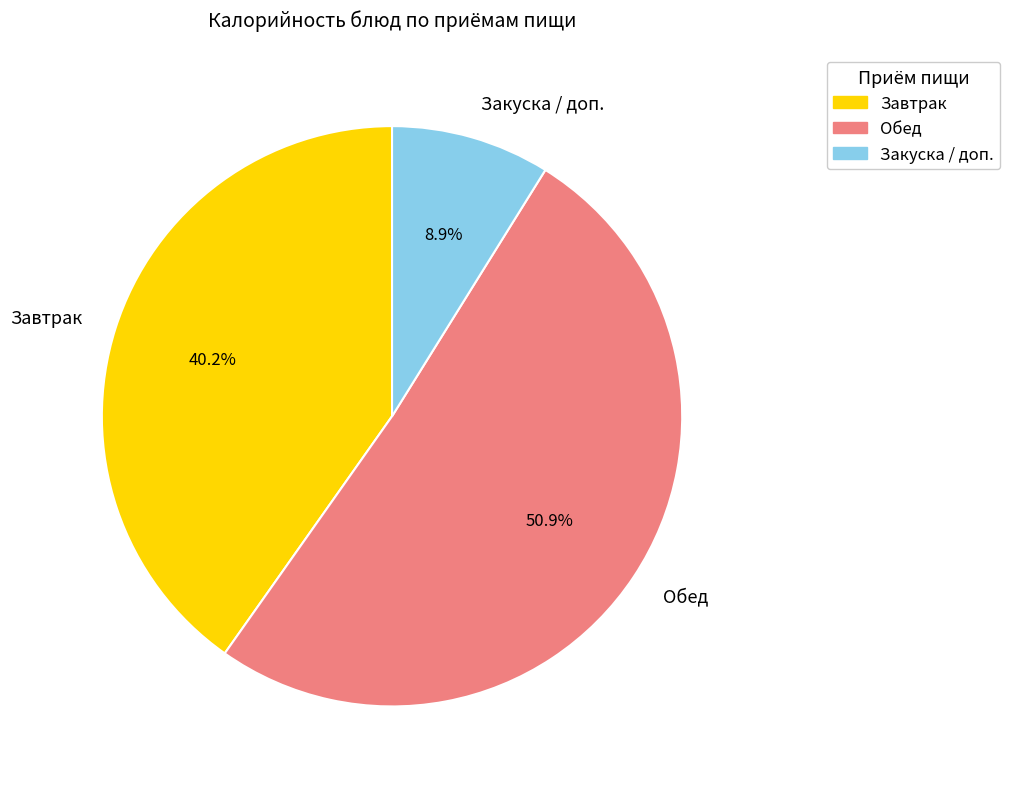

What is the smallest slice in the pie chart?

Закуска / доп.